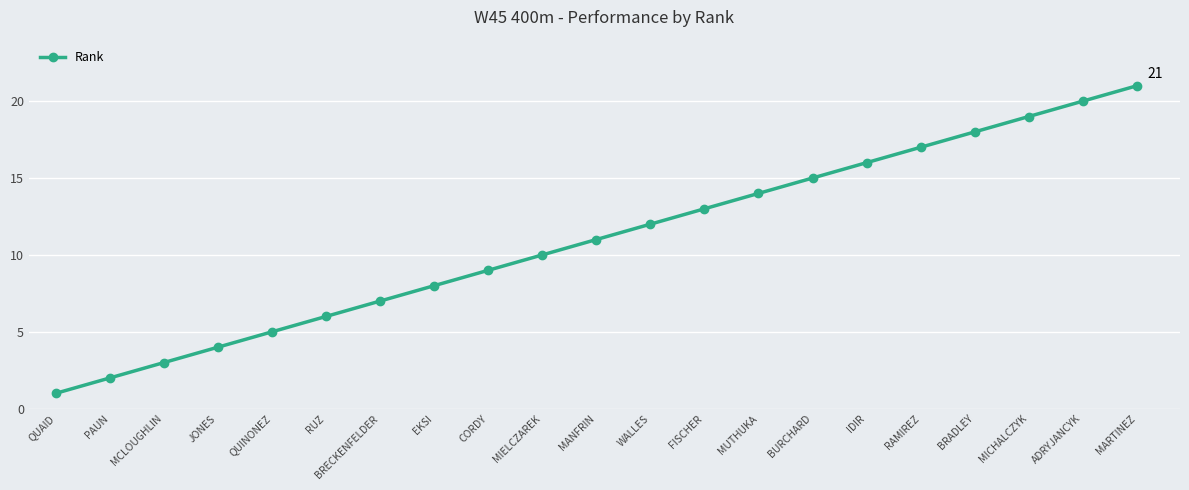

List the labels in order of value, largest first.

MARTINEZ, ADRYJANCYK, MICHALCZYK, BRADLEY, RAMIREZ, IDIR, BURCHARD, MUTHUKA, FISCHER, WALLES, MANFRIN, MIELCZAREK, CORDY, EKSI, BRECKENFELDER, RUZ, QUINONEZ, JONES, MCLOUGHLIN, PAUN, QUAID